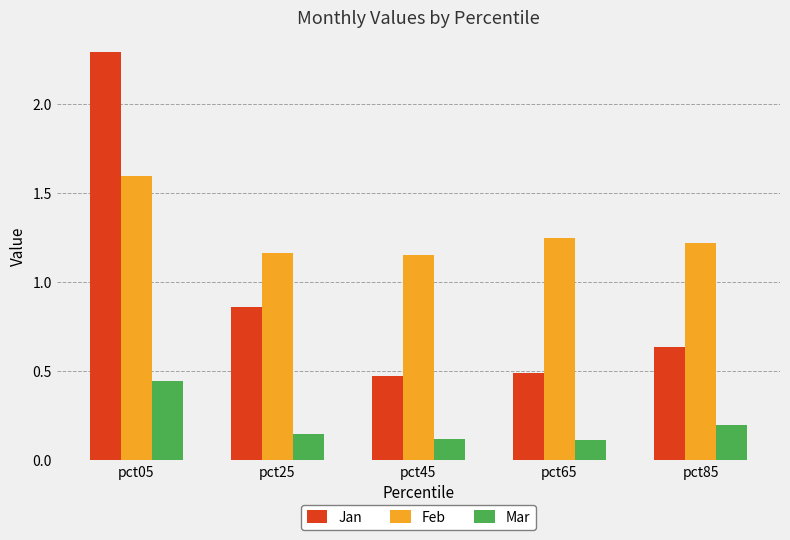

What is the average value of the Feb series?

1.3